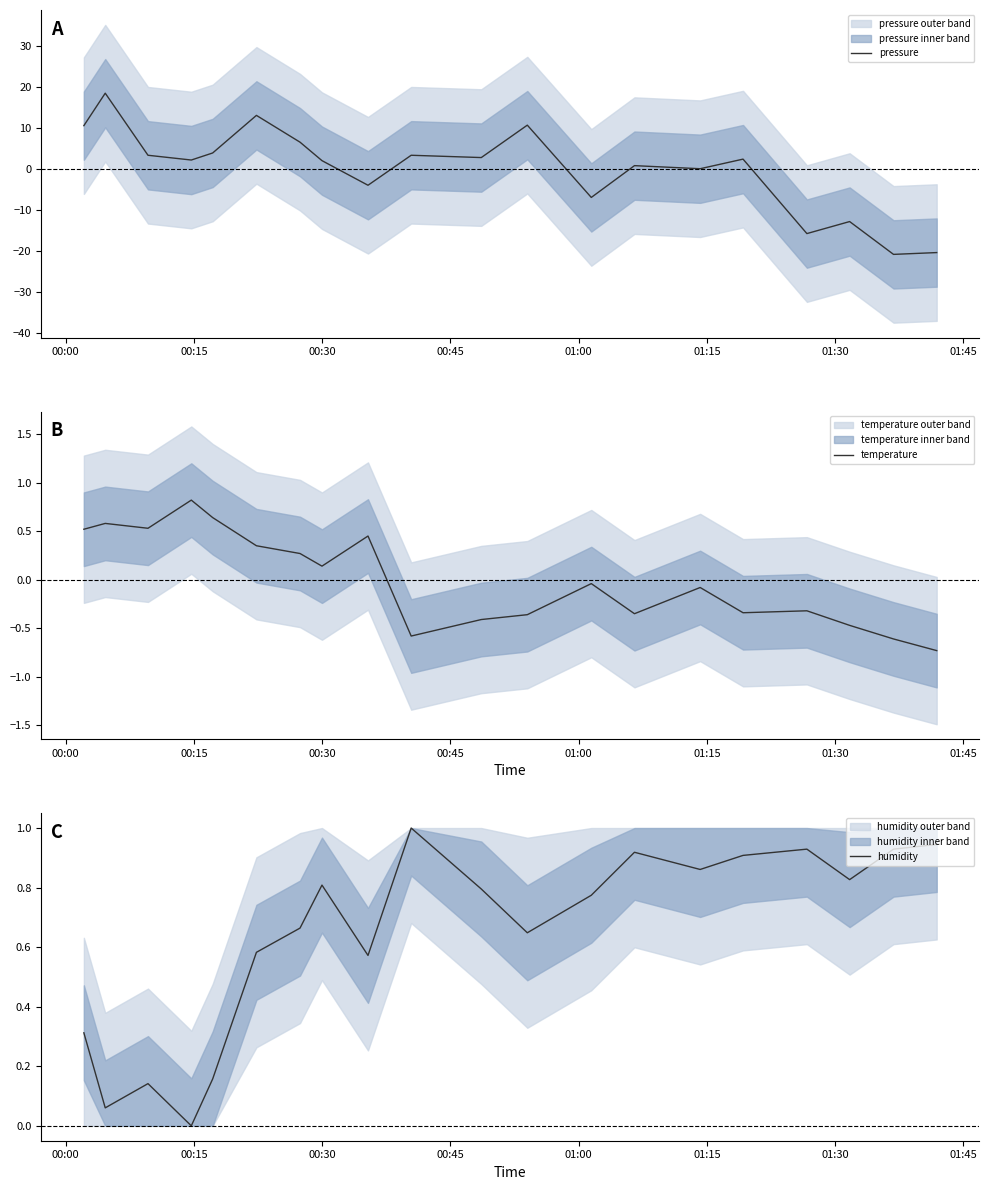

What is the lowest value of the pressure series?

-20.8